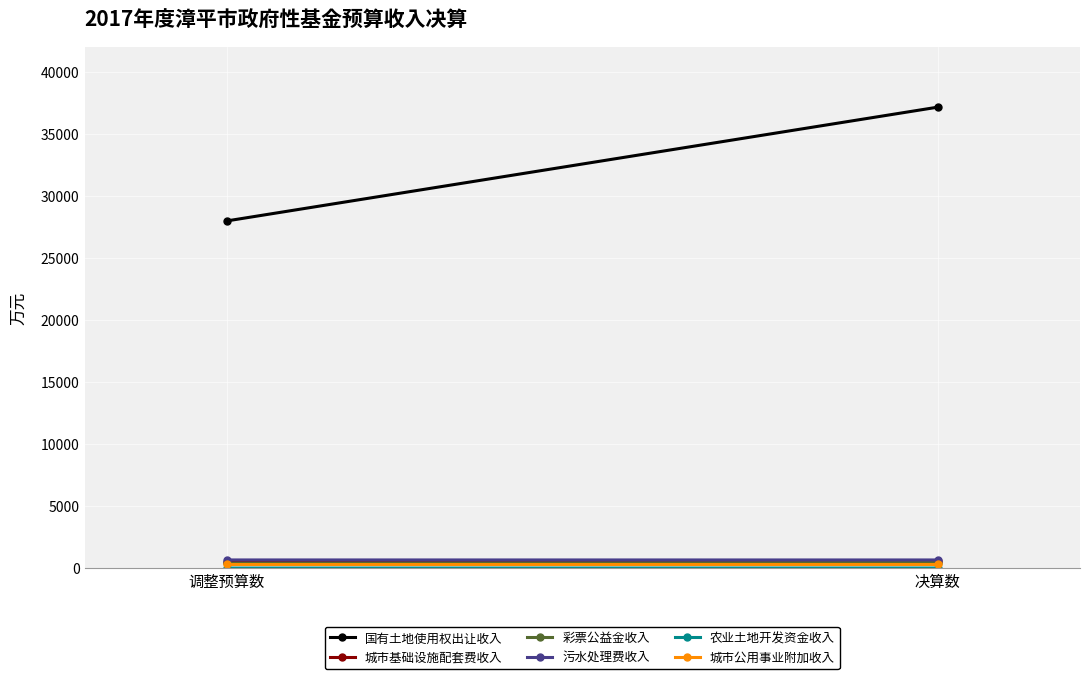

True or false: 彩票公益金收入 has a value of 470 at 决算数.

True